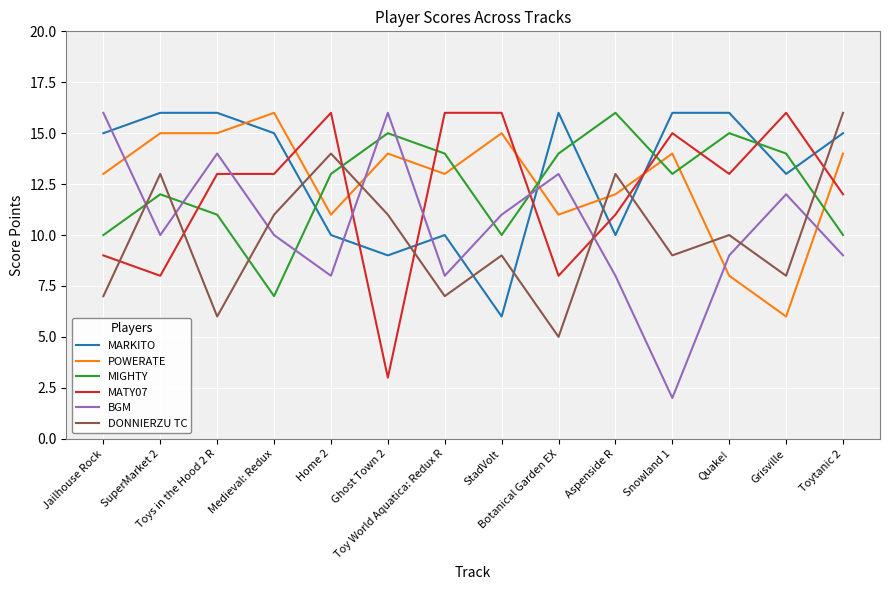

Where is the first local maximum for DONNIERZU TC?

SuperMarket 2